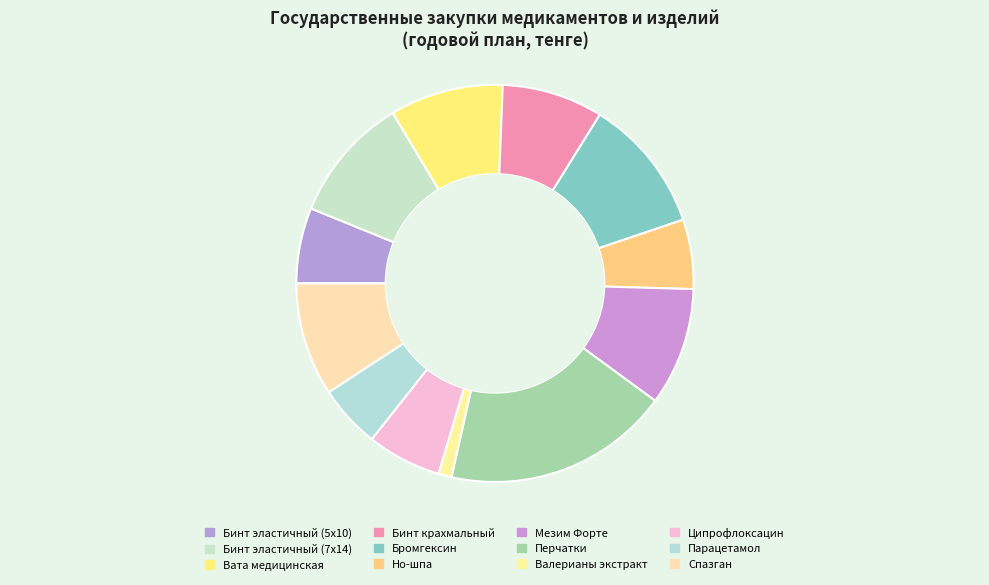

Is it true that Перчатки is 9% of the pie?

False